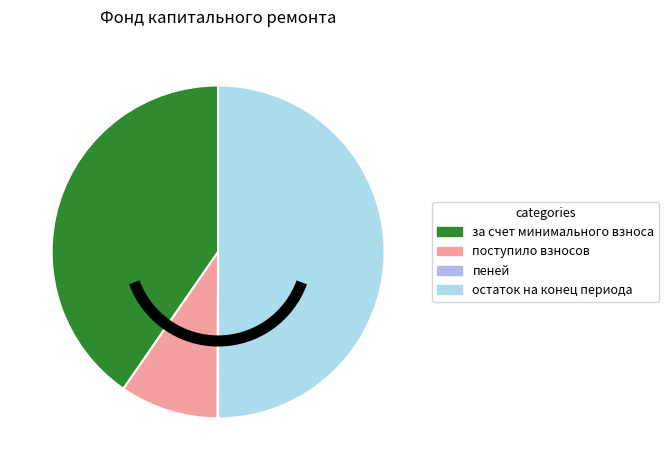

Which slice is the smallest?

пеней